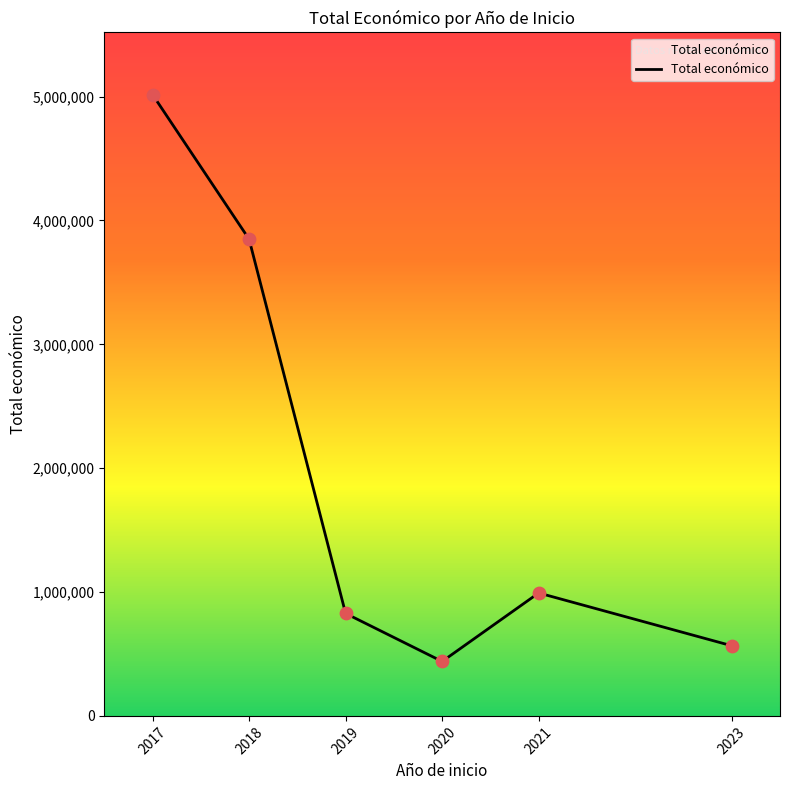

Between 2020 and 2017, which is larger?

2017